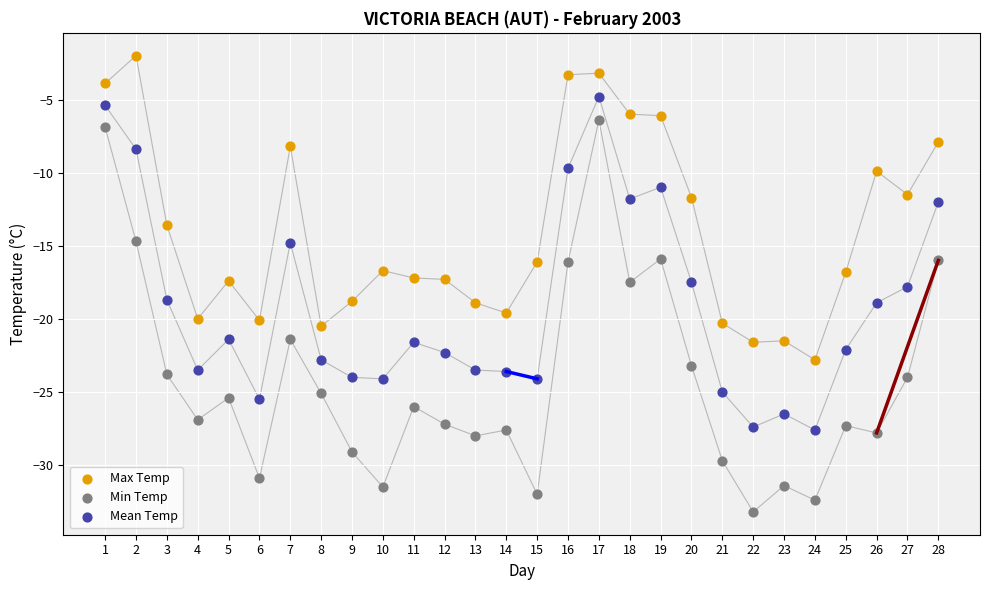

Across all data points, what is the range of X values (max minus min)?

27.0